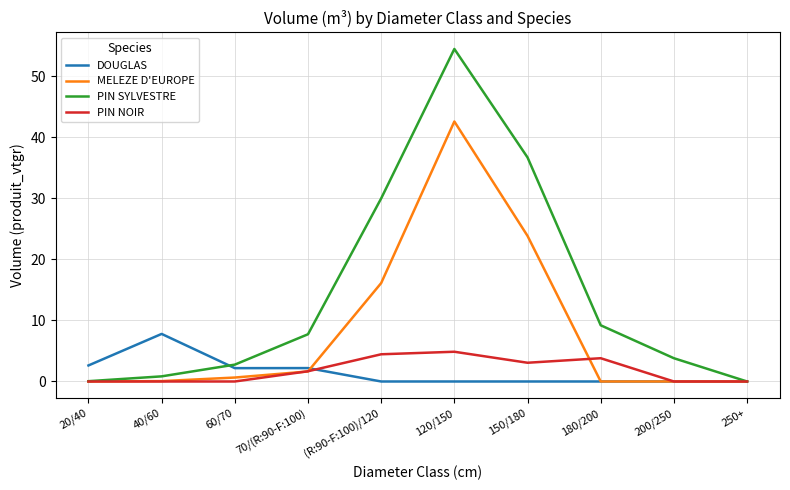

Rank the series at (R:90-F:100)/120 from highest to lowest value.

PIN SYLVESTRE, MELEZE D'EUROPE, PIN NOIR, DOUGLAS